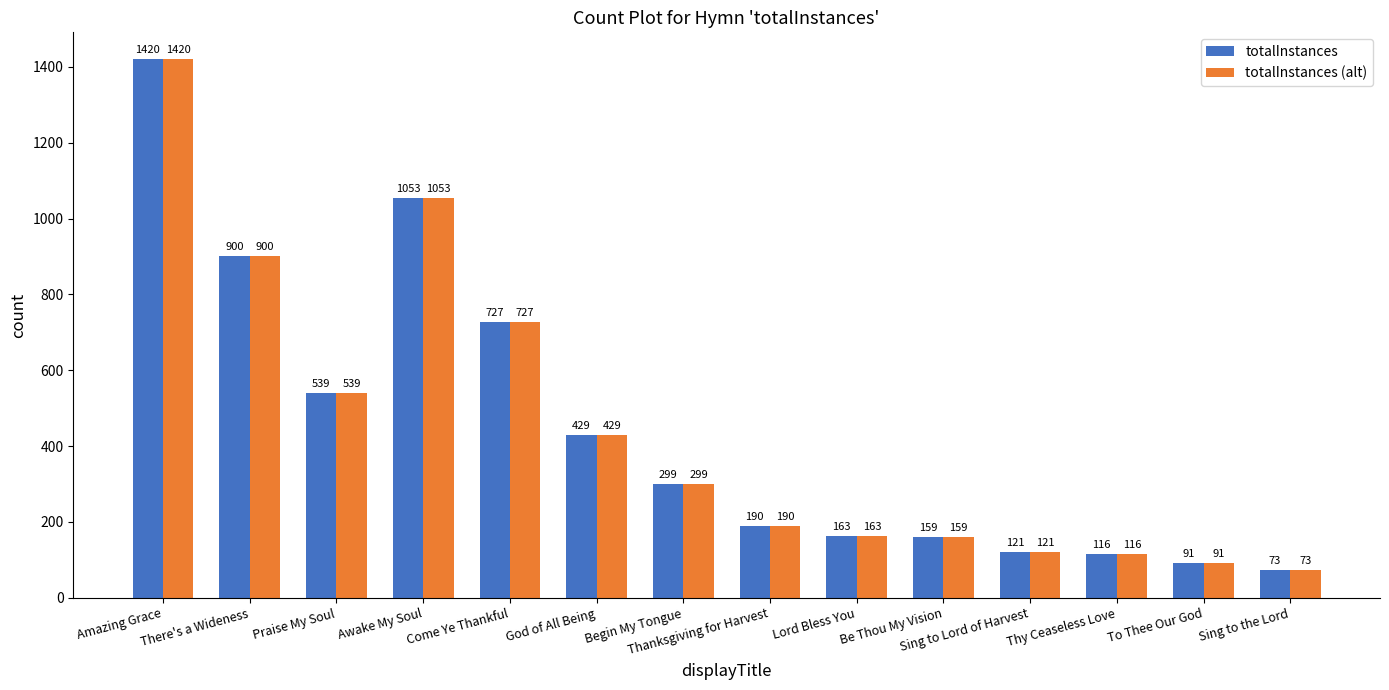

Rank the categories by totalInstances (alt) value from highest to lowest.

Amazing Grace, Awake My Soul, There's a Wideness, Come Ye Thankful, Praise My Soul, God of All Being, Begin My Tongue, Thanksgiving for Harvest, Lord Bless You, Be Thou My Vision, Sing to Lord of Harvest, Thy Ceaseless Love, To Thee Our God, Sing to the Lord